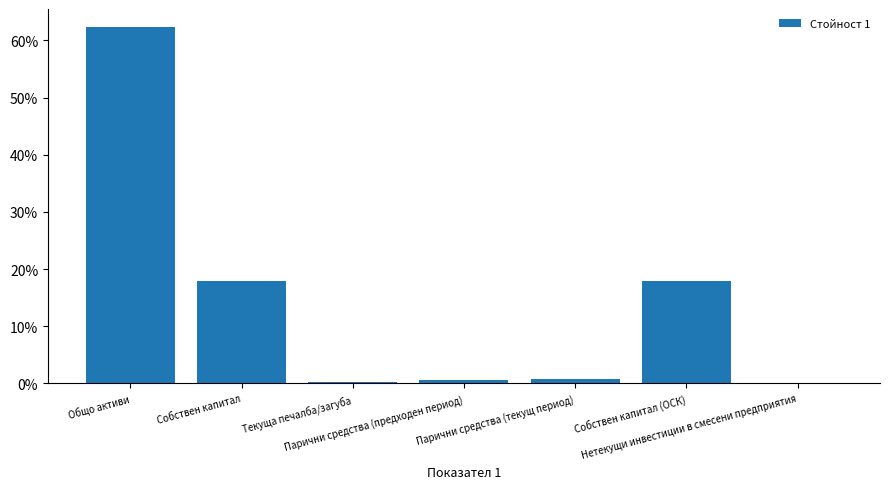

What is the label of the 1st bar from the right?

Нетекущи инвестиции в смесени предприятия